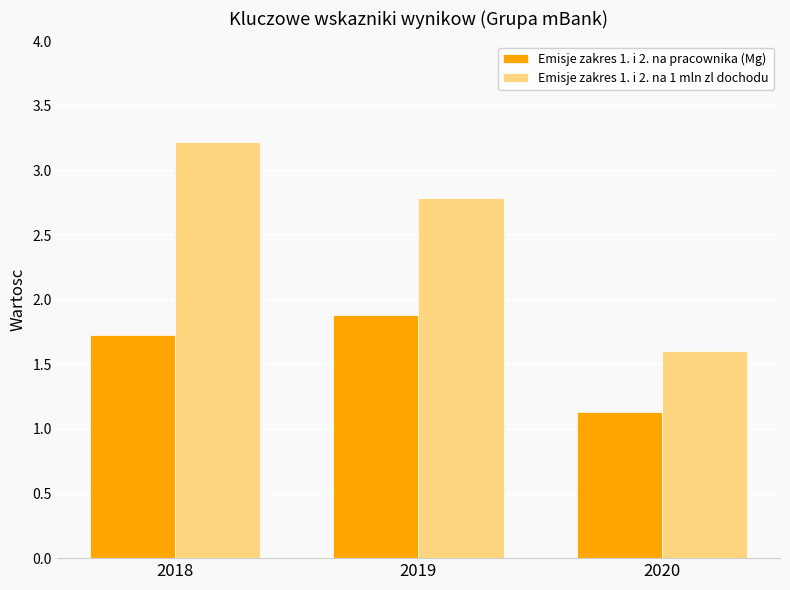

Rank the series by their maximum value, from lowest to highest.

Emisje zakres 1. i 2. na pracownika (Mg), Emisje zakres 1. i 2. na 1 mln zl dochodu